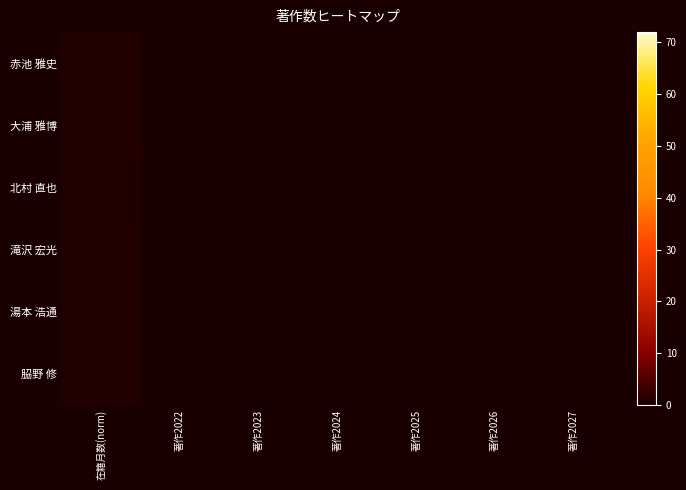

Reading left to right, transcribe all the data shown in this chart.

赤池 雅史: 在籍月数(norm)=1.0	著作2022=0.0	著作2023=0.0	著作2024=0.0	著作2025=0.0	著作2026=0.0	著作2027=0.0
大浦 雅博: 在籍月数(norm)=1.0	著作2022=0.0	著作2023=0.0	著作2024=0.0	著作2025=0.0	著作2026=0.0	著作2027=0.0
北村 直也: 在籍月数(norm)=0.7	著作2022=0.0	著作2023=0.0	著作2024=0.0	著作2025=0.0	著作2026=0.0	著作2027=0.0
滝沢 宏光: 在籍月数(norm)=1.0	著作2022=0.0	著作2023=0.0	著作2024=0.0	著作2025=0.0	著作2026=0.0	著作2027=0.0
湯本 浩通: 在籍月数(norm)=1.0	著作2022=0.0	著作2023=0.0	著作2024=0.0	著作2025=0.0	著作2026=0.0	著作2027=0.0
𦚰野 修: 在籍月数(norm)=1.0	著作2022=0.0	著作2023=0.0	著作2024=0.0	著作2025=0.0	著作2026=0.0	著作2027=0.0